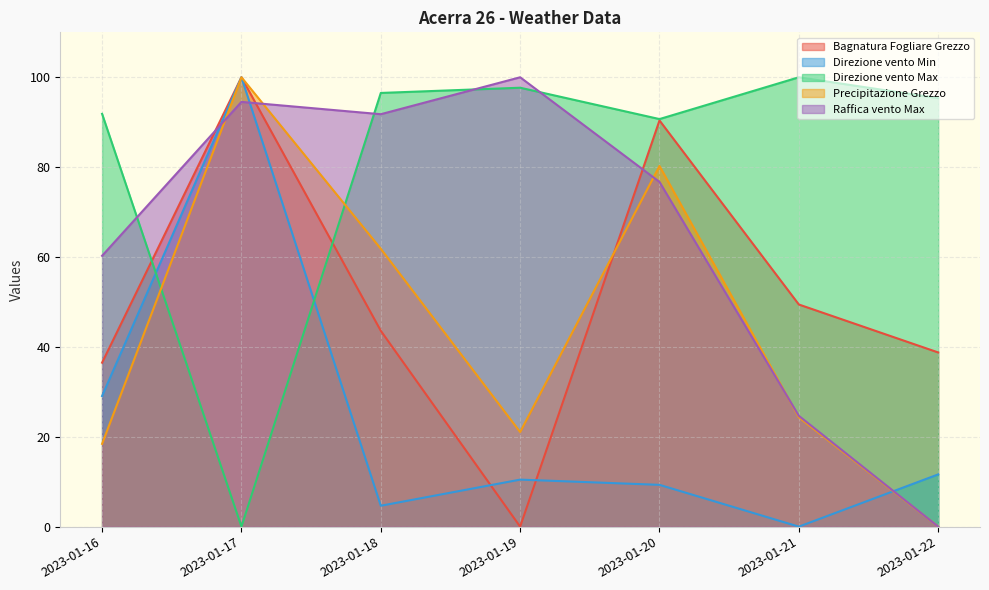

Which series has the widest spread of values?

Bagnatura Fogliare Grezzo